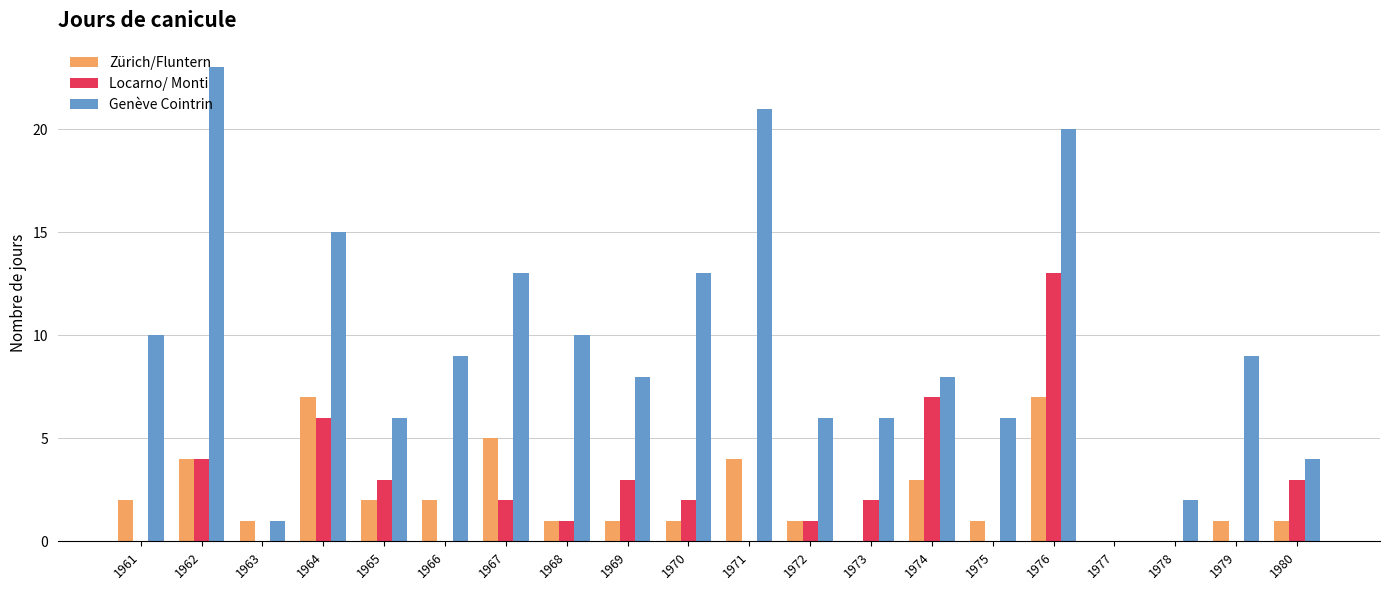

The value of Zürich/Fluntern at 1978 is -3. True or false?

False